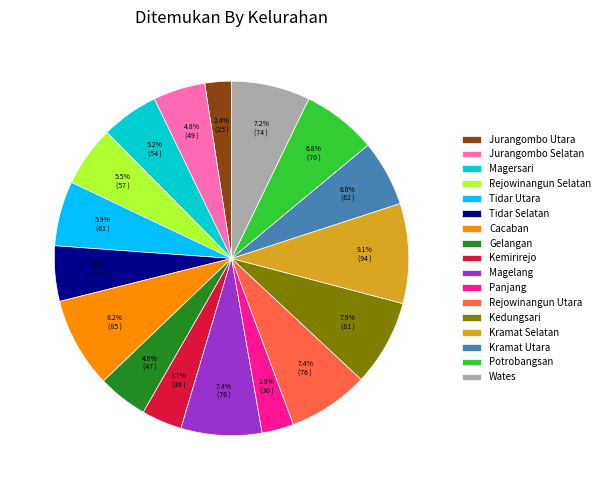

How many slices are in this pie chart?

17